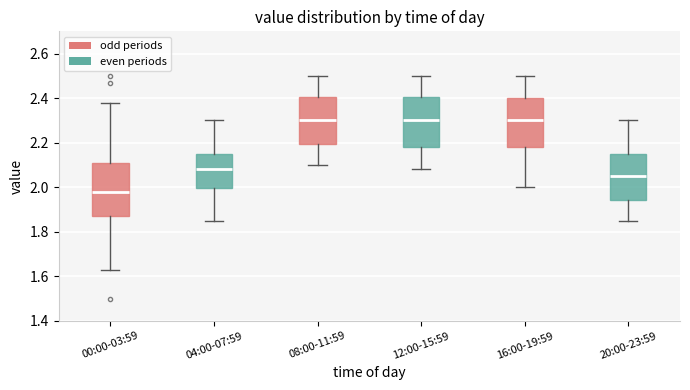

Where does the upper whisker of the box for 04:00-07:59 end on the y-axis? The values are not printed on the chart, so give them approximately, as read against the axis.

2.30